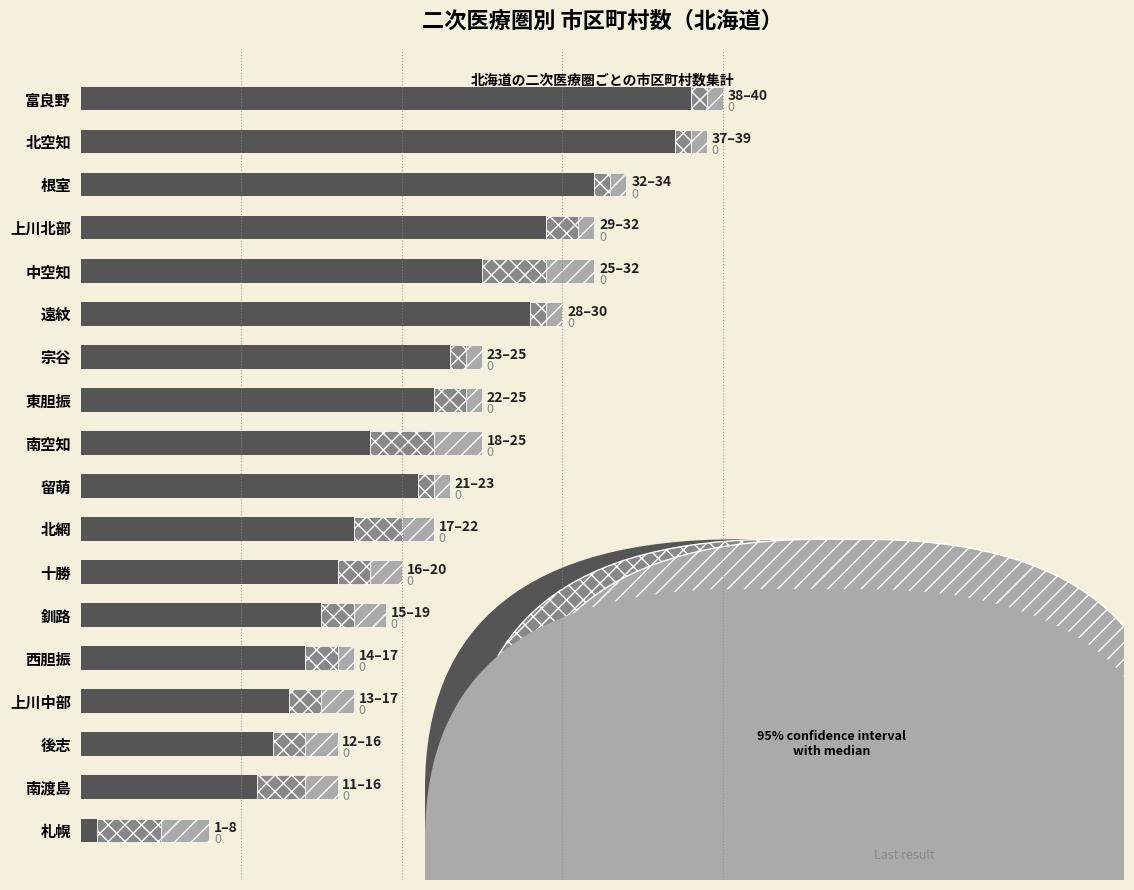

Is it true that 上限値 equals 0 at 遠紋?

False